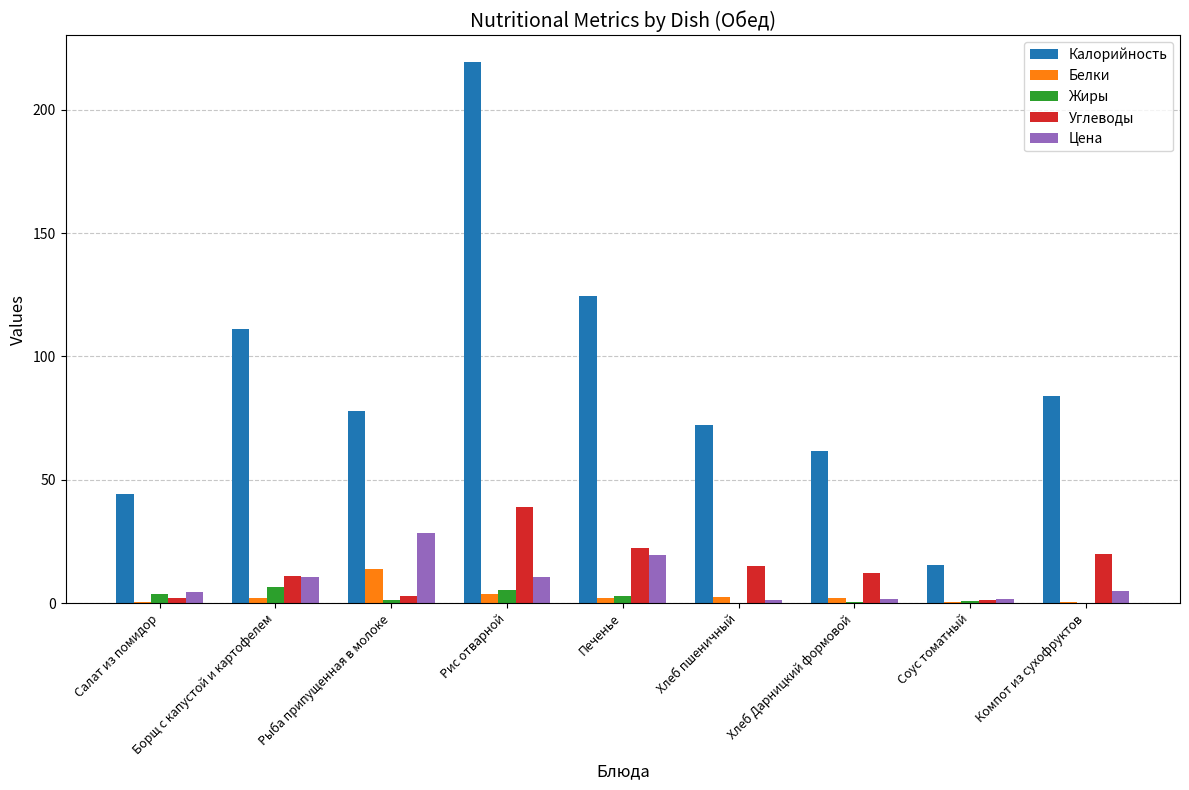

Are the bars grouped side by side (vs. stacked)?

Yes